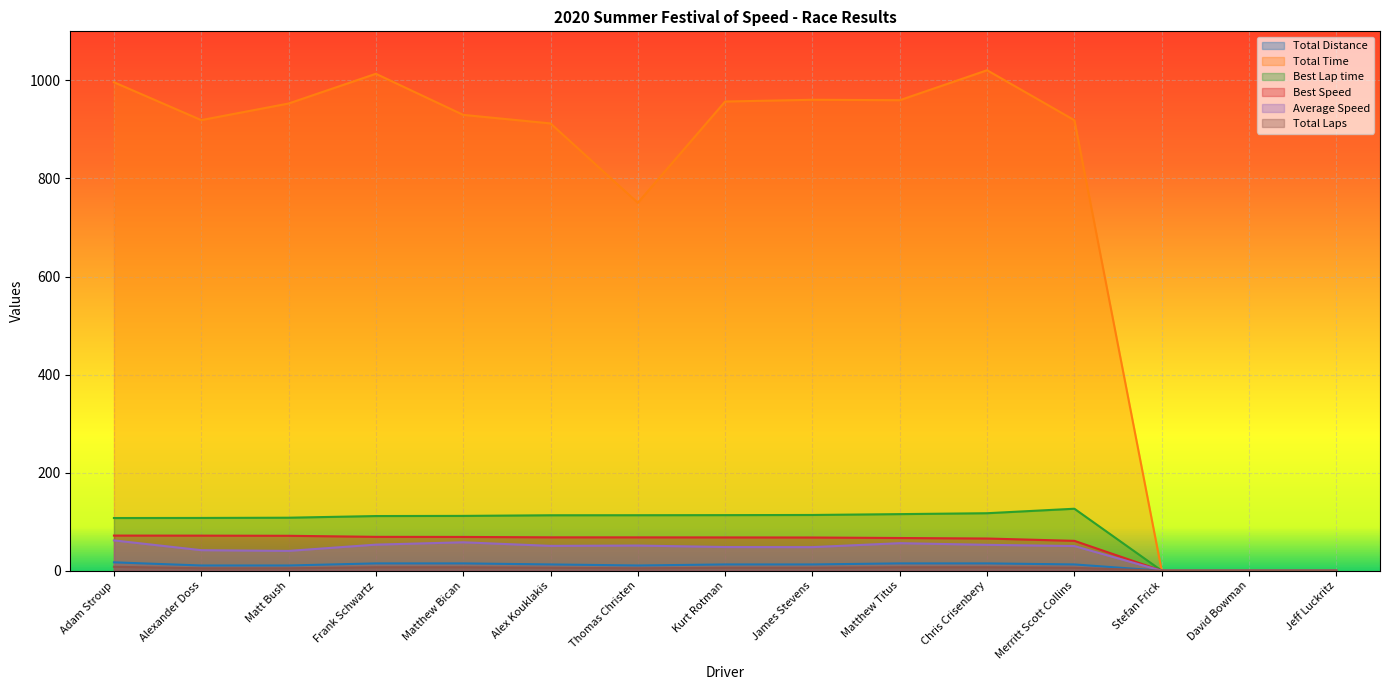

At how many categories does at least one series exceed 720?

12